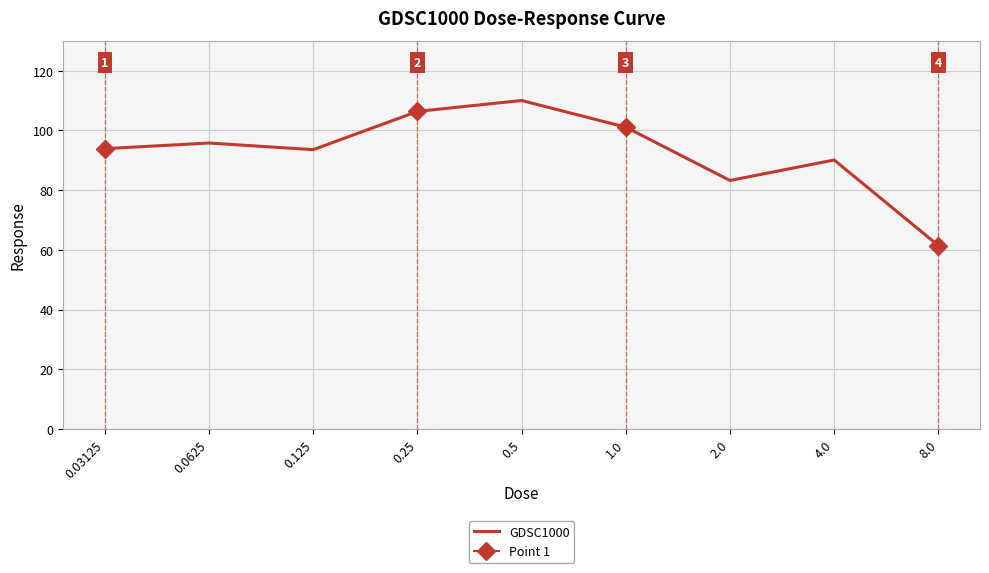

True or false: GDSC1000 has a value of 96.2 at 8.0.

False